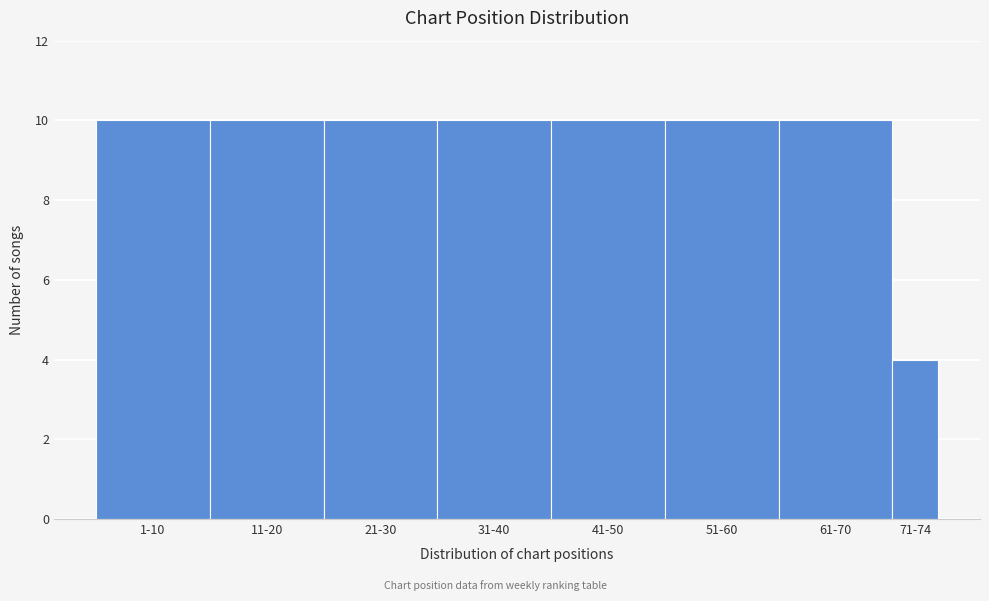

Reading right to left, transcribe all the data shown in this chart.

4	10	10	10	10	10	10	10